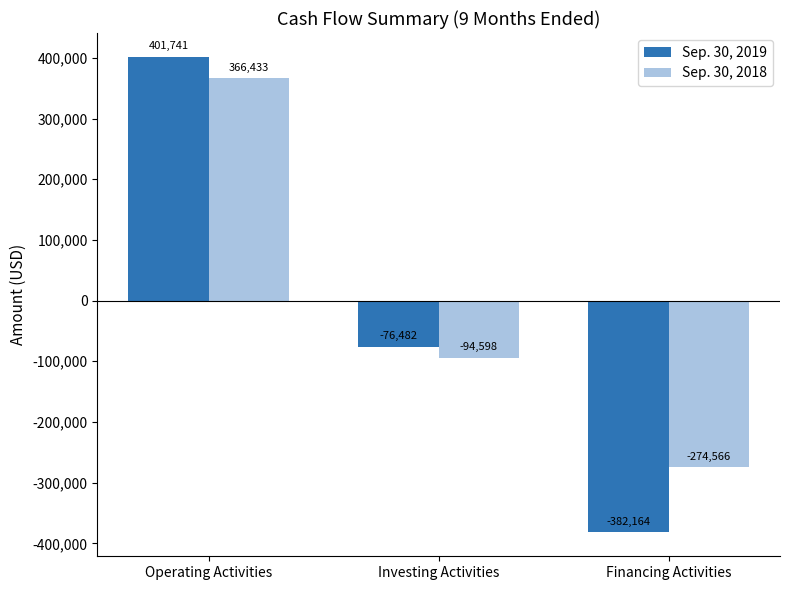

The Sep. 30, 2019 series shows -382164 at Financing Activities. True or false?

True